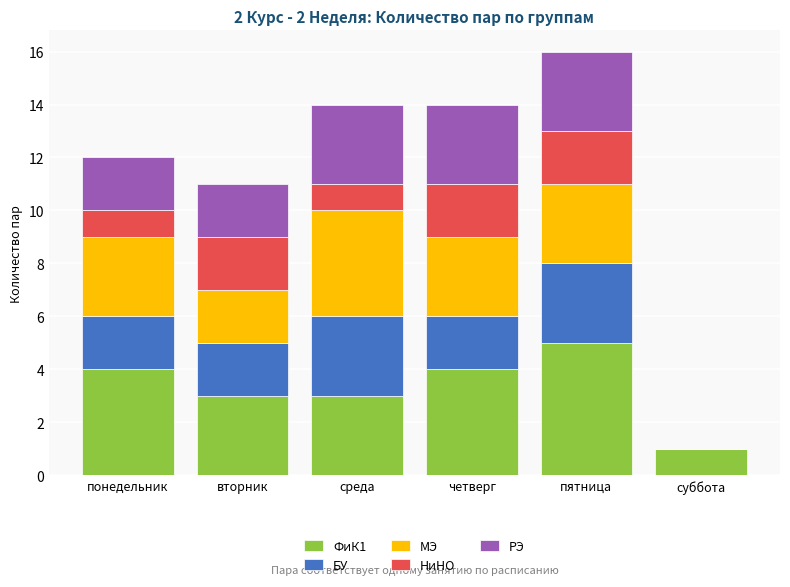

Reading left to right, what are the values for ФиК1?

понедельник=4	вторник=3	среда=3	четверг=4	пятница=5	суббота=1